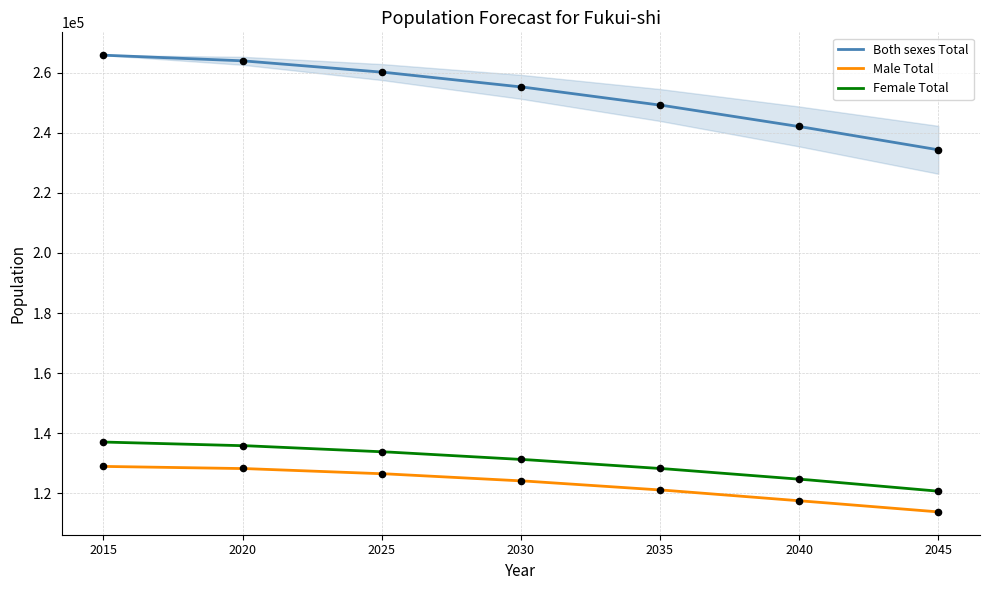

At how many categories does at least one series exceed 133292?

7